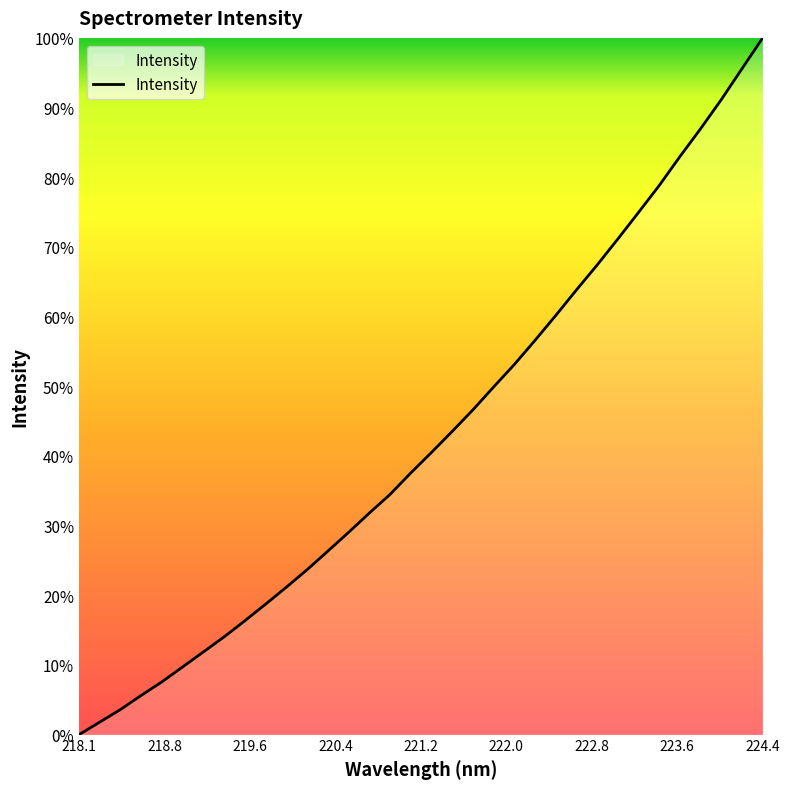

Is this an area chart (filled region under the line)?

Yes